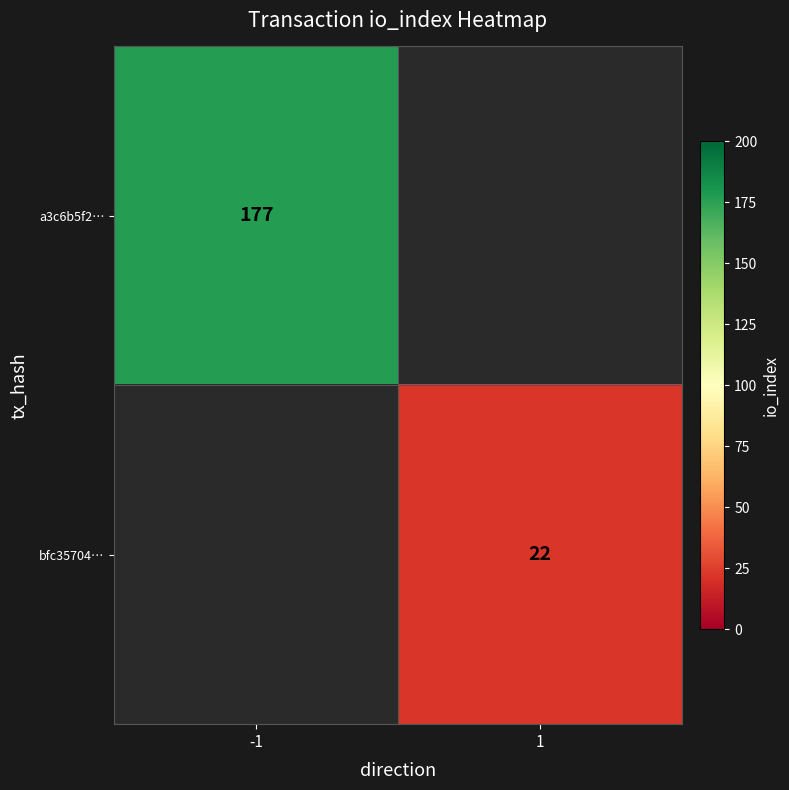

The value of a3c6b5f2… at -1 is 84. True or false?

False